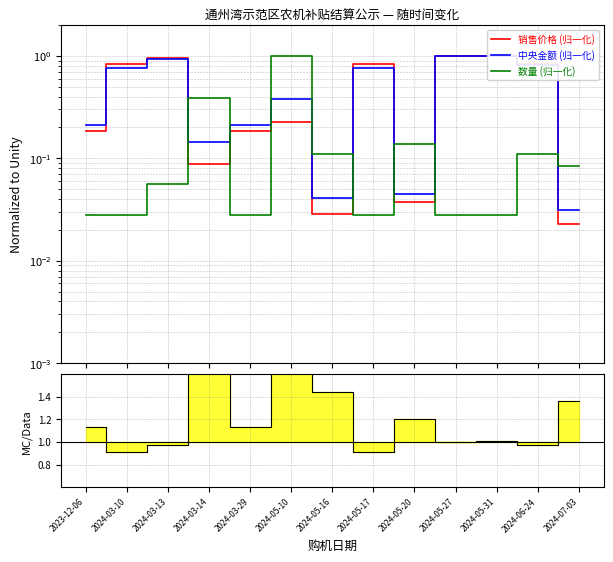

Where is the first local minimum for 中央金额?

2024-03-14